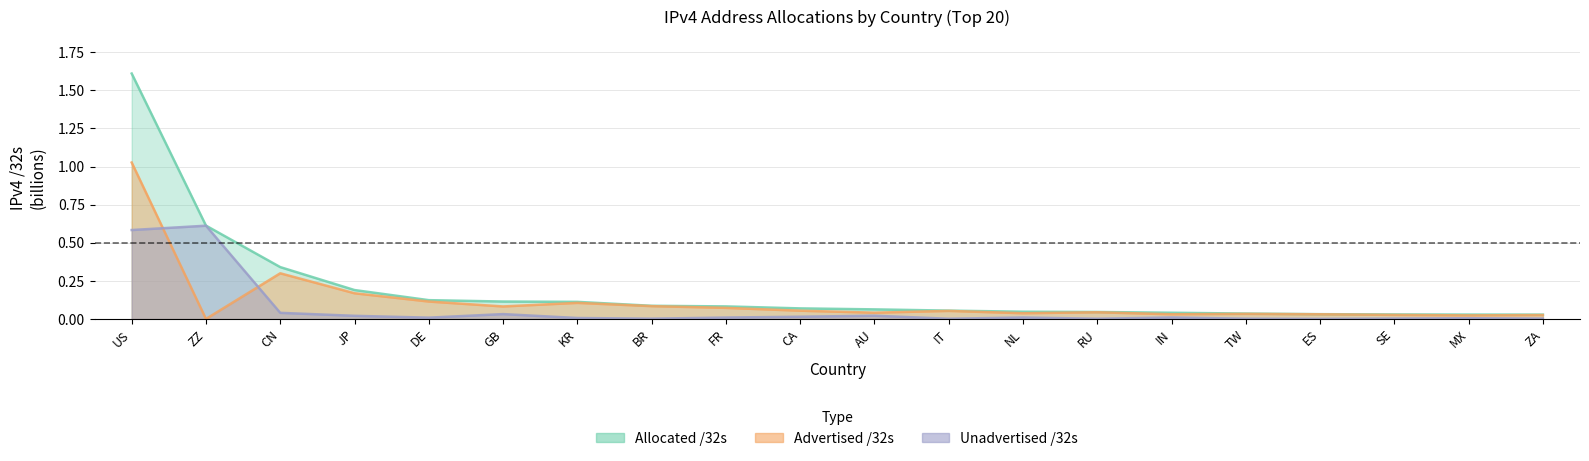

Which series has the largest total across all categories?

Allocated /32s